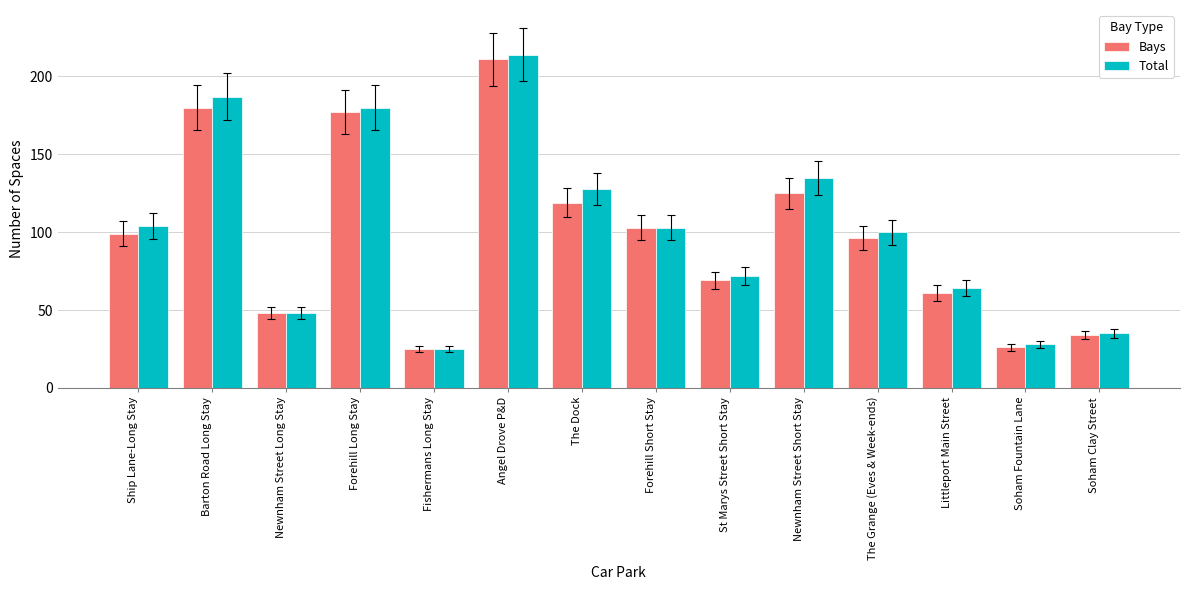

What is the average value of the Bays series?

98